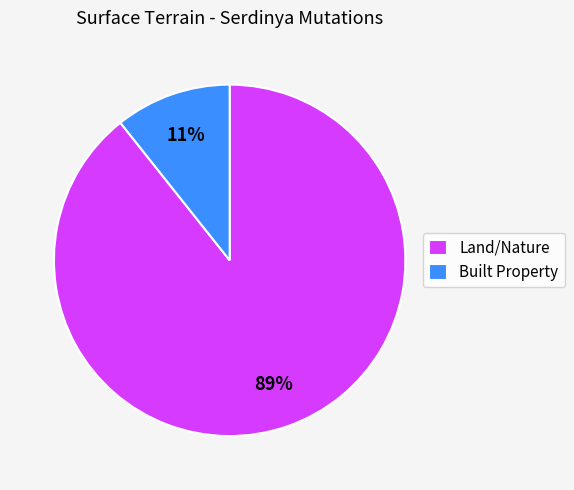

Which has a higher value, Land/Nature or Built Property?

Land/Nature